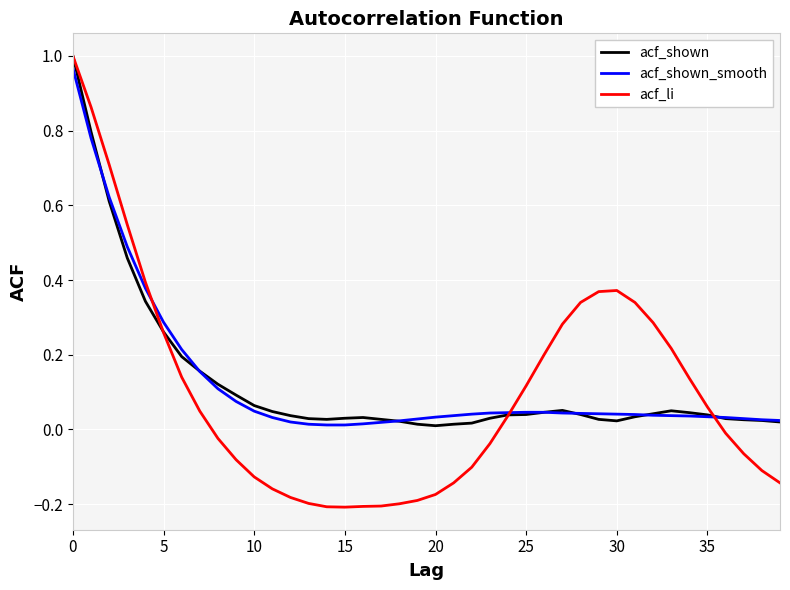

Which series has the largest range (max minus min)?

acf_li